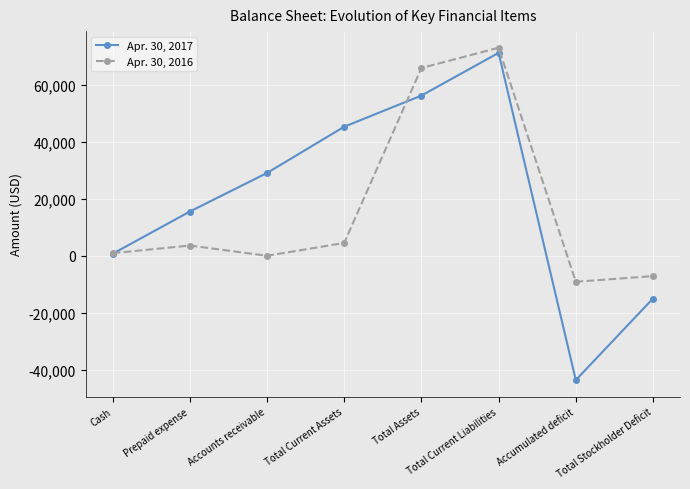

What is the sum of the Apr. 30, 2016 values at Total Assets and Cash?

66805